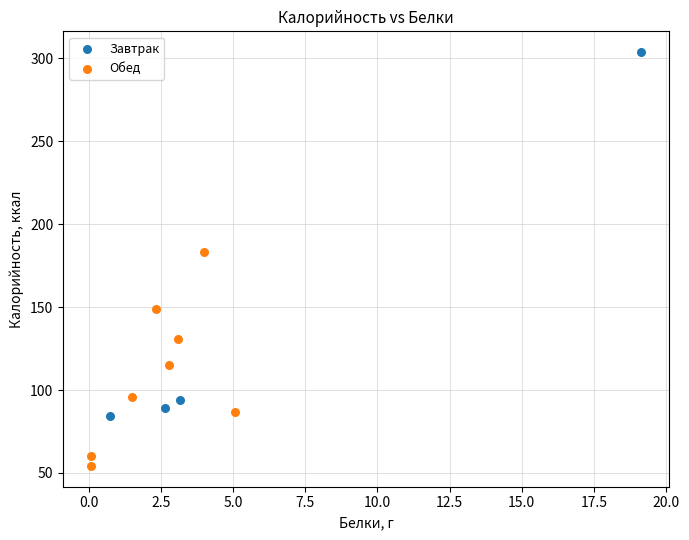

Which series has the widest spread of Y values?

Завтрак